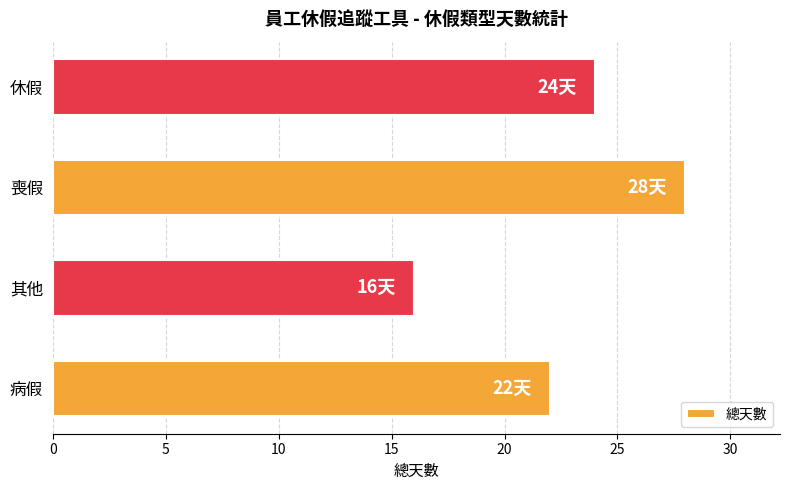

Is it true that the value at 病假 is 22?

True